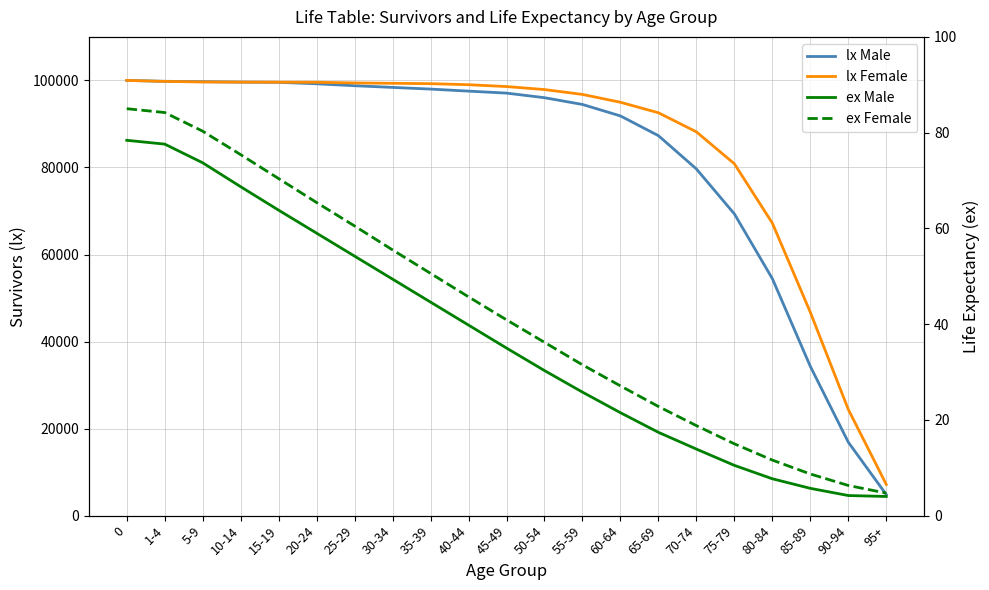

Which category has the lowest value in the ex Male series?

95+